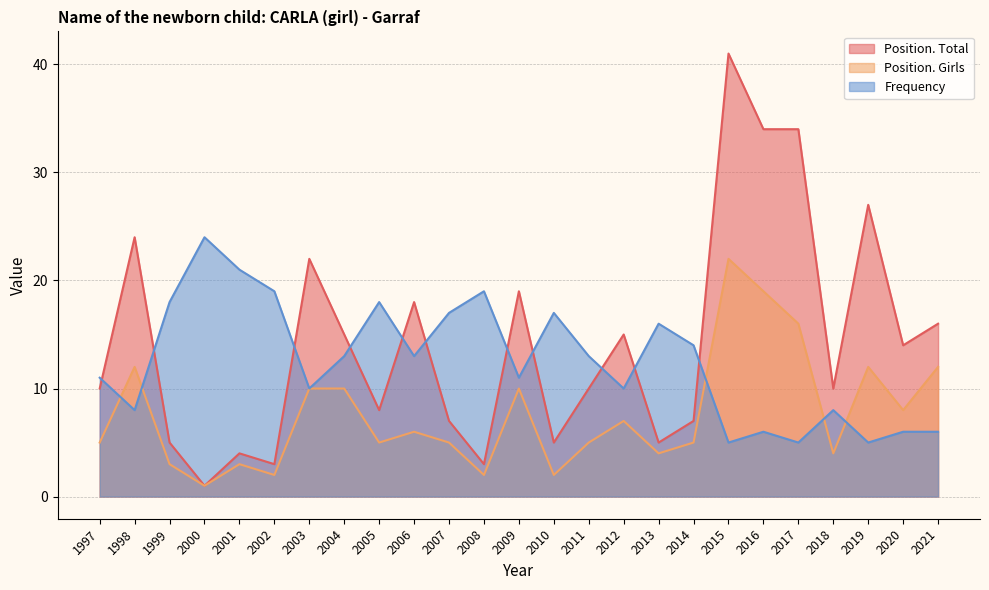

Is it true that Position. Total equals 2 at 1999?

False